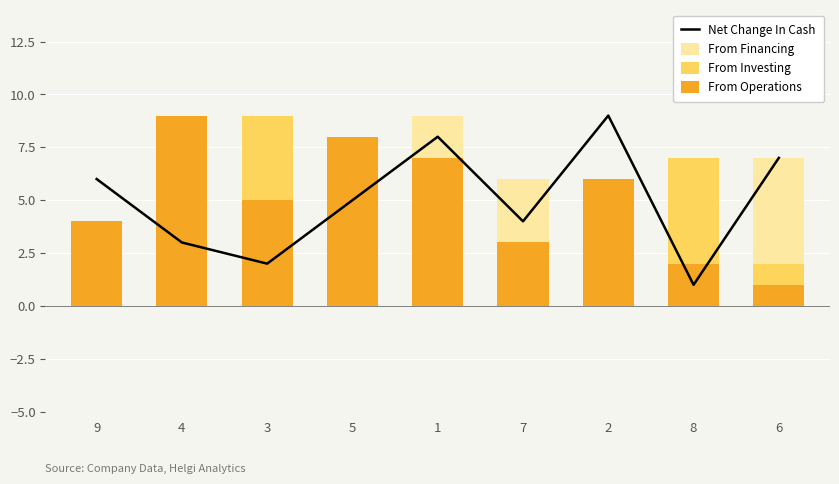

Are the bars horizontal?

No